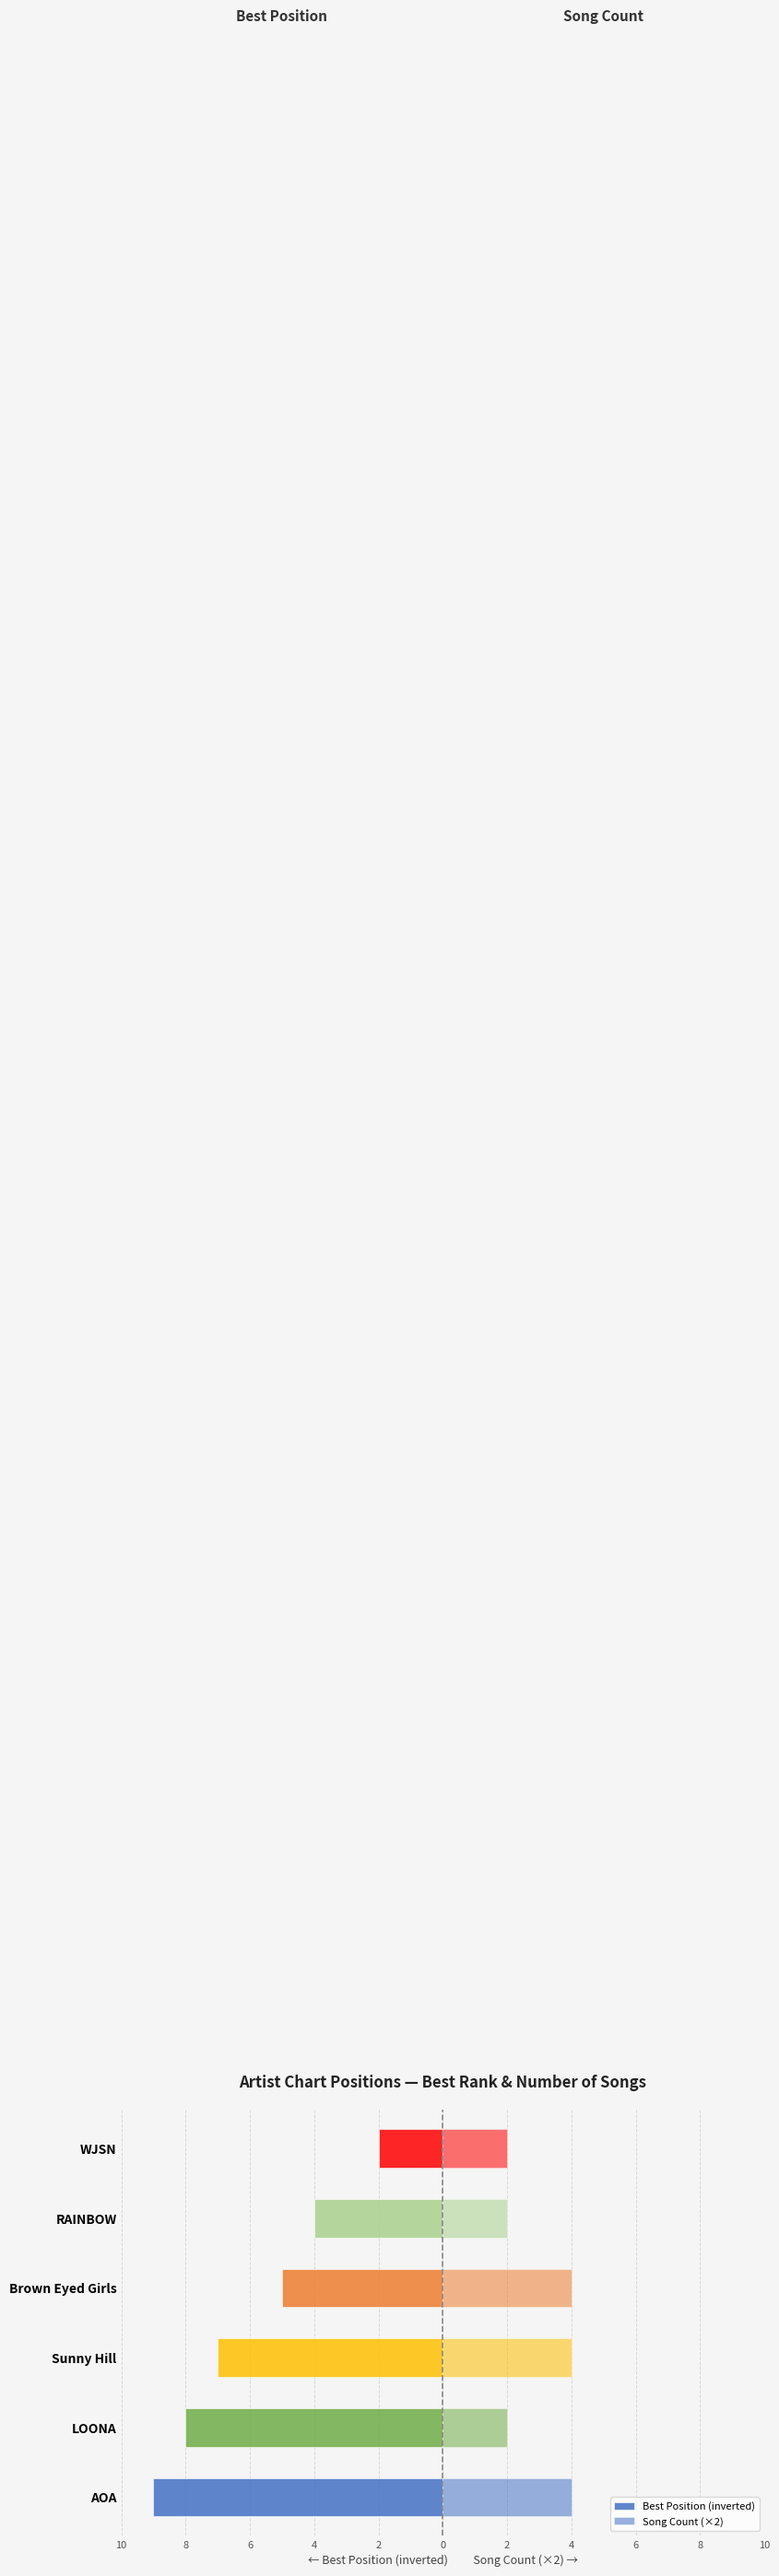

What is the lowest value of the Best Position (inverted) series?

-9